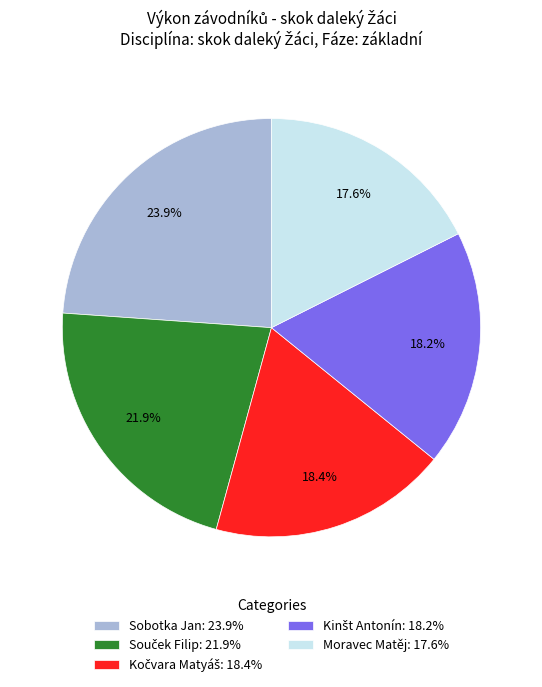

To the nearest percent, what is the average slice percentage?

20%